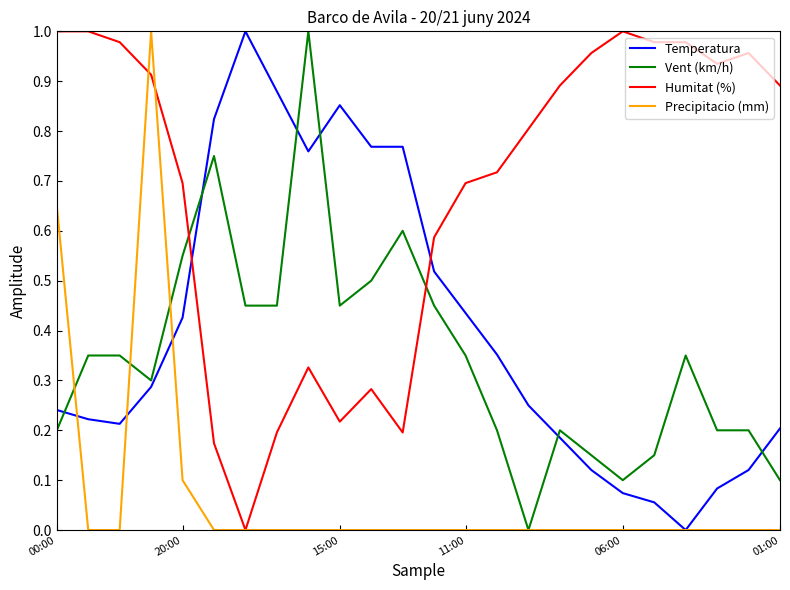

Which series has the largest total across all categories?

Humitat (%)